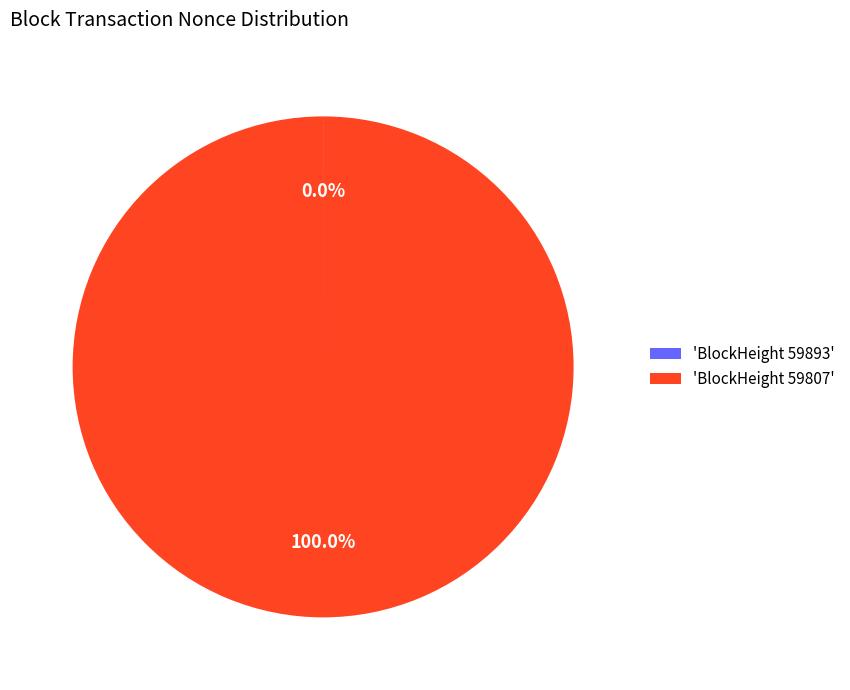

Which slice is the largest?

'BlockHeight 59807'